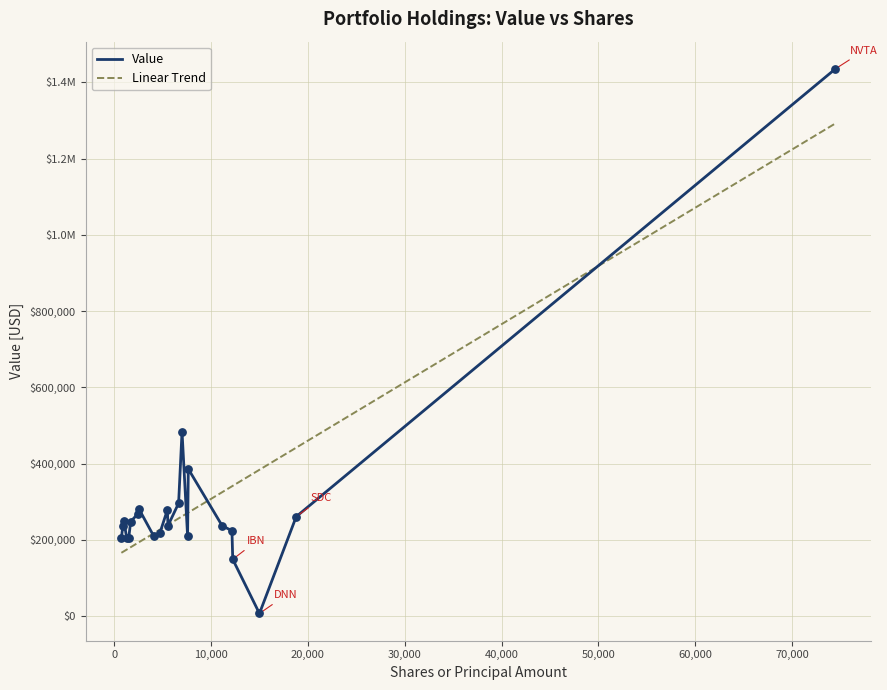

What is the total value across all series at TYL?

237901